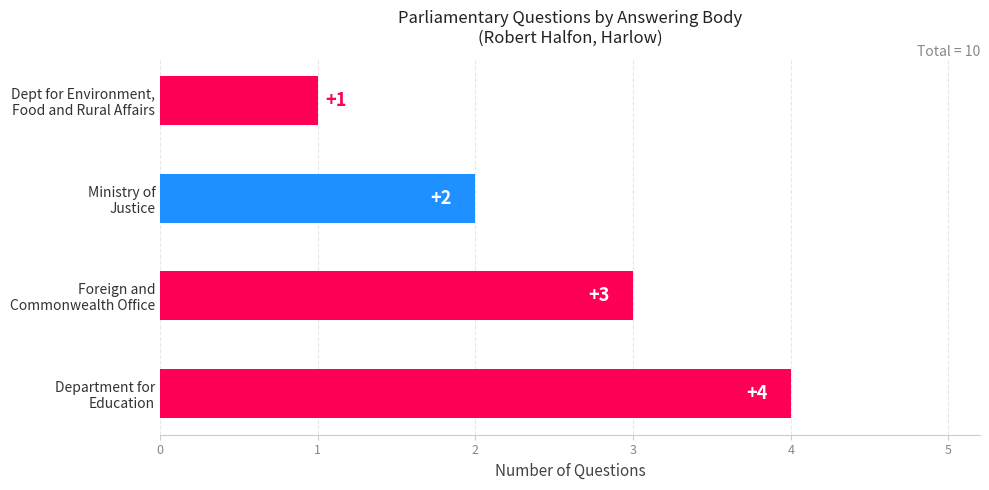

What is the greatest value displayed?

4